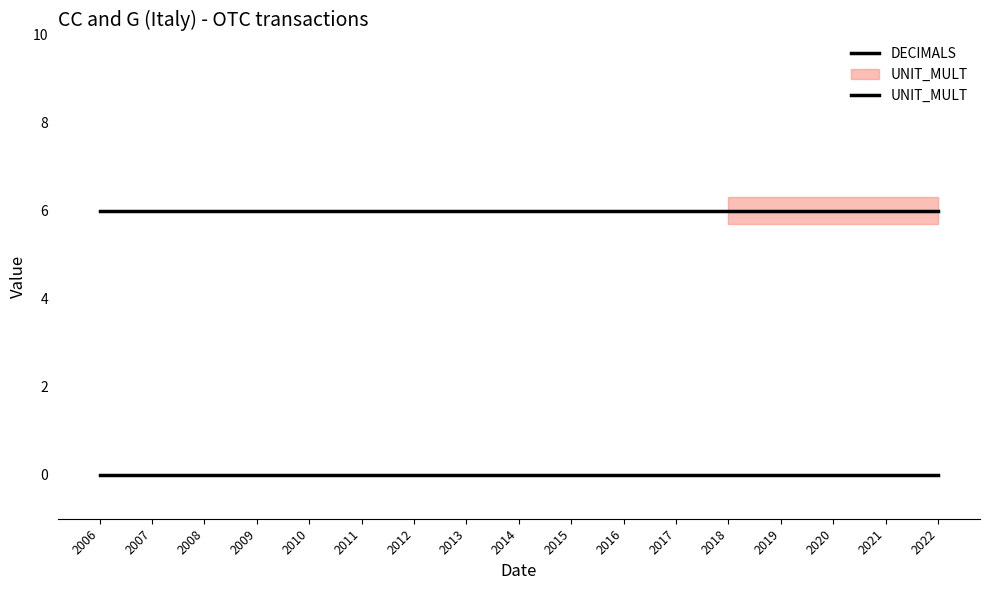

What is the highest value of the UNIT_MULT series?

6